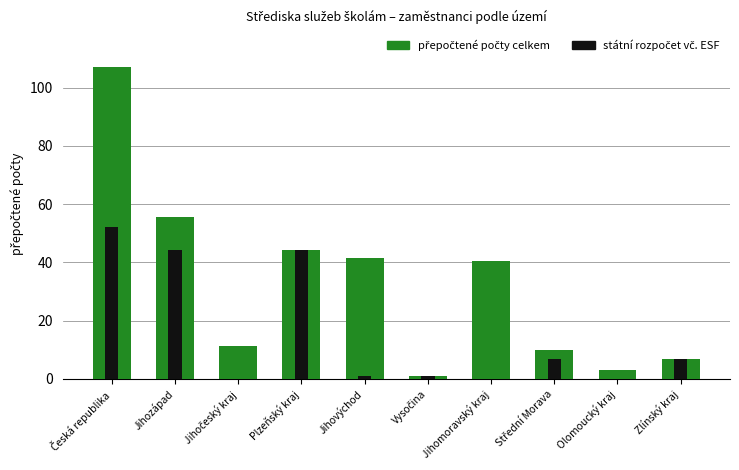

Are the bars horizontal?

No